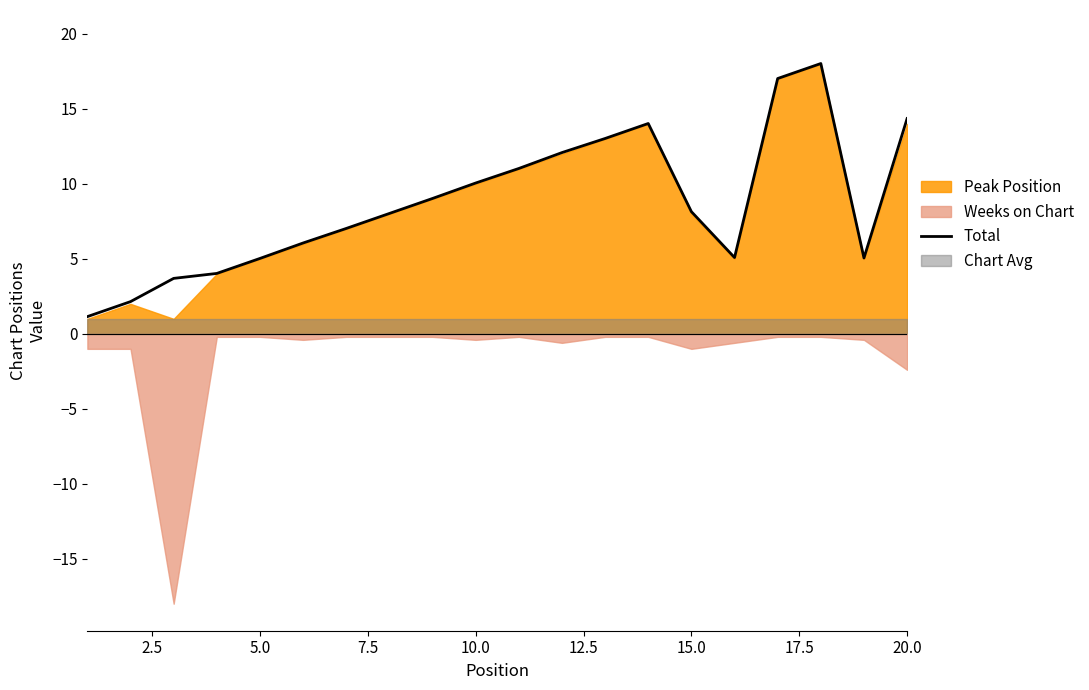

Does the chart display data point markers on the line(s)?

No